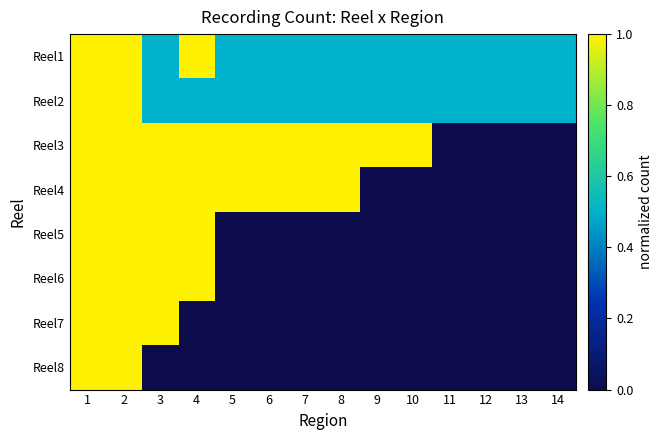

Rank the series at 3 from highest to lowest value.

Reel3, Reel4, Reel5, Reel6, Reel7, Reel1, Reel2, Reel8